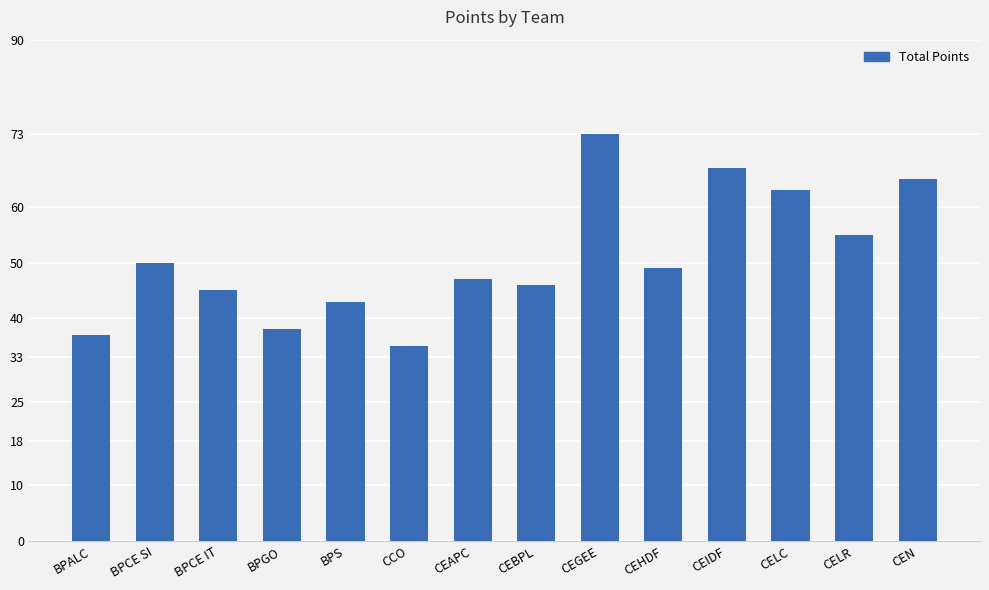

Is it true that the value at BPS is 43?

True